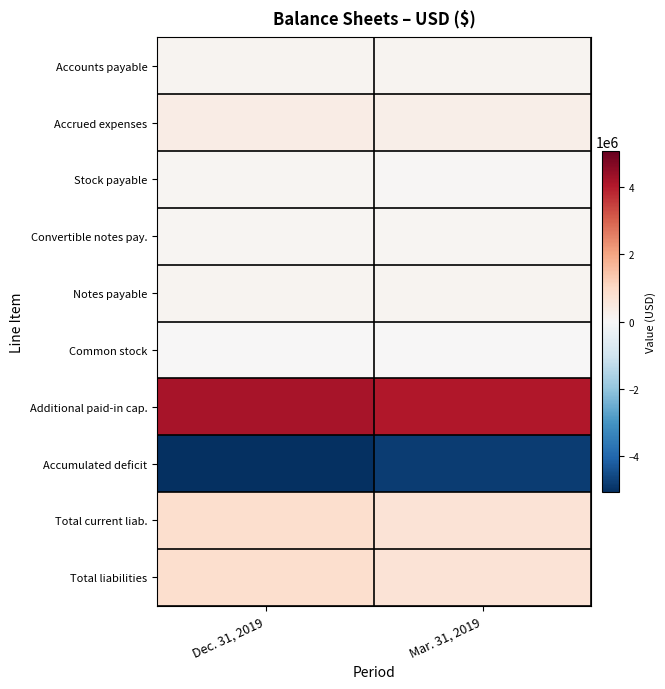

Reading right to left, extract all data points from this chart.

Accounts payable: Mar. 31, 2019=147789	Dec. 31, 2019=156681
Accrued expenses: Mar. 31, 2019=282257	Dec. 31, 2019=376573
Stock payable: Mar. 31, 2019=50000	Dec. 31, 2019=82500
Convertible notes pay.: Mar. 31, 2019=95604	Dec. 31, 2019=88717
Notes payable: Mar. 31, 2019=135000	Dec. 31, 2019=135000
Common stock: Mar. 31, 2019=33759	Dec. 31, 2019=35174
Additional paid-in cap.: Mar. 31, 2019=4068440	Dec. 31, 2019=4204016
Accumulated deficit: Mar. 31, 2019=-4812849	Dec. 31, 2019=-5078622
Total current liab.: Mar. 31, 2019=710650	Dec. 31, 2019=839471
Total liabilities: Mar. 31, 2019=710650	Dec. 31, 2019=839471